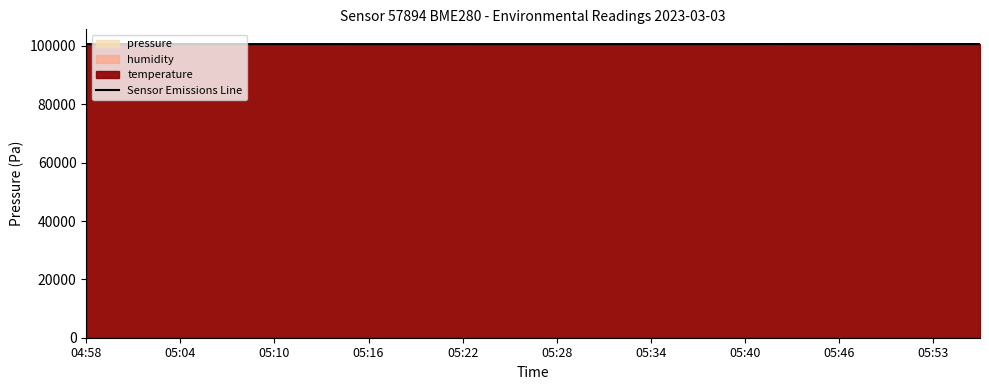

What is the lowest value of the Sensor Emissions Line series?

100645.1